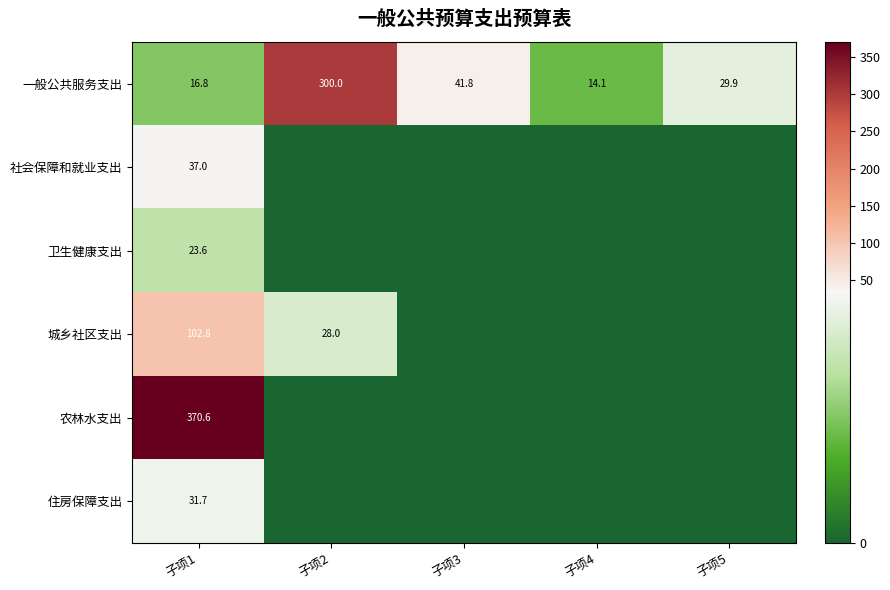

What is the total value across all series at 子项4?

14.1